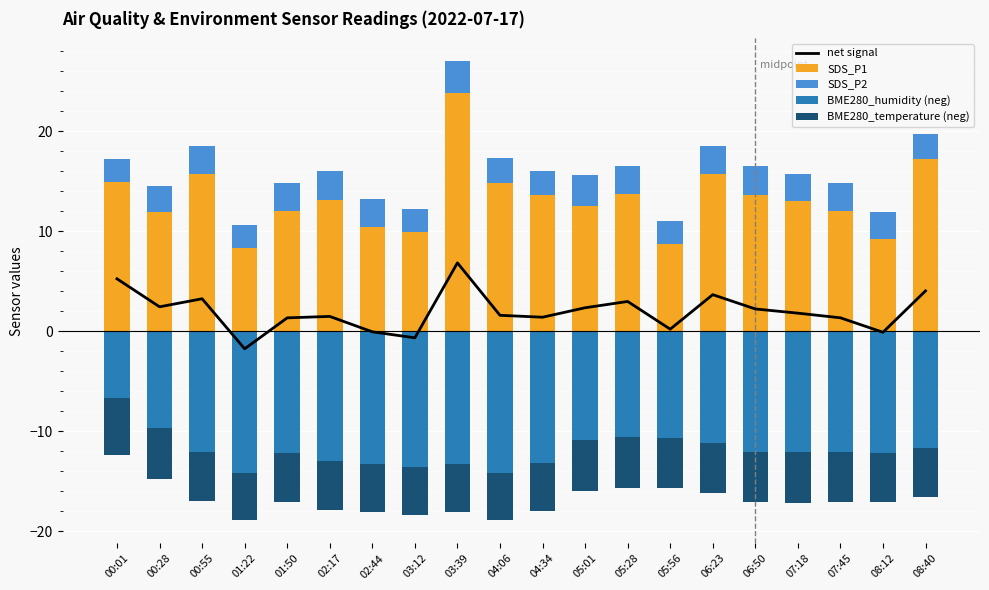

At how many categories does at least one series exceed -12?

20